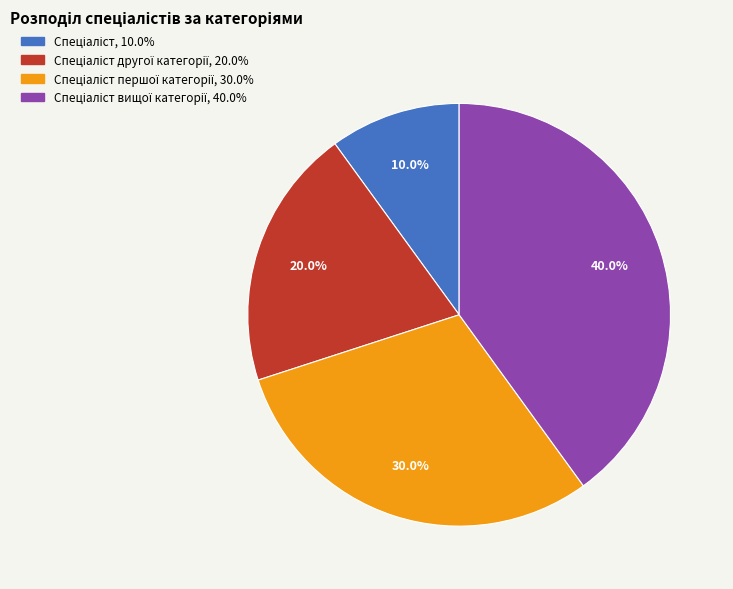

Is there any slice that represents more than half of the pie?

No